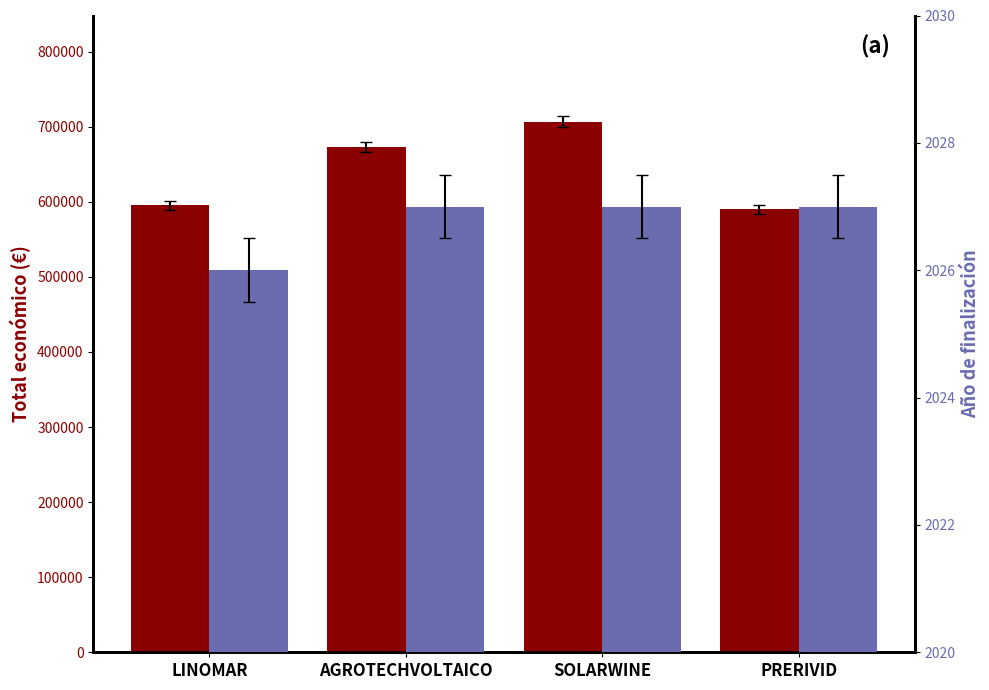

How many groups of bars are there?

4